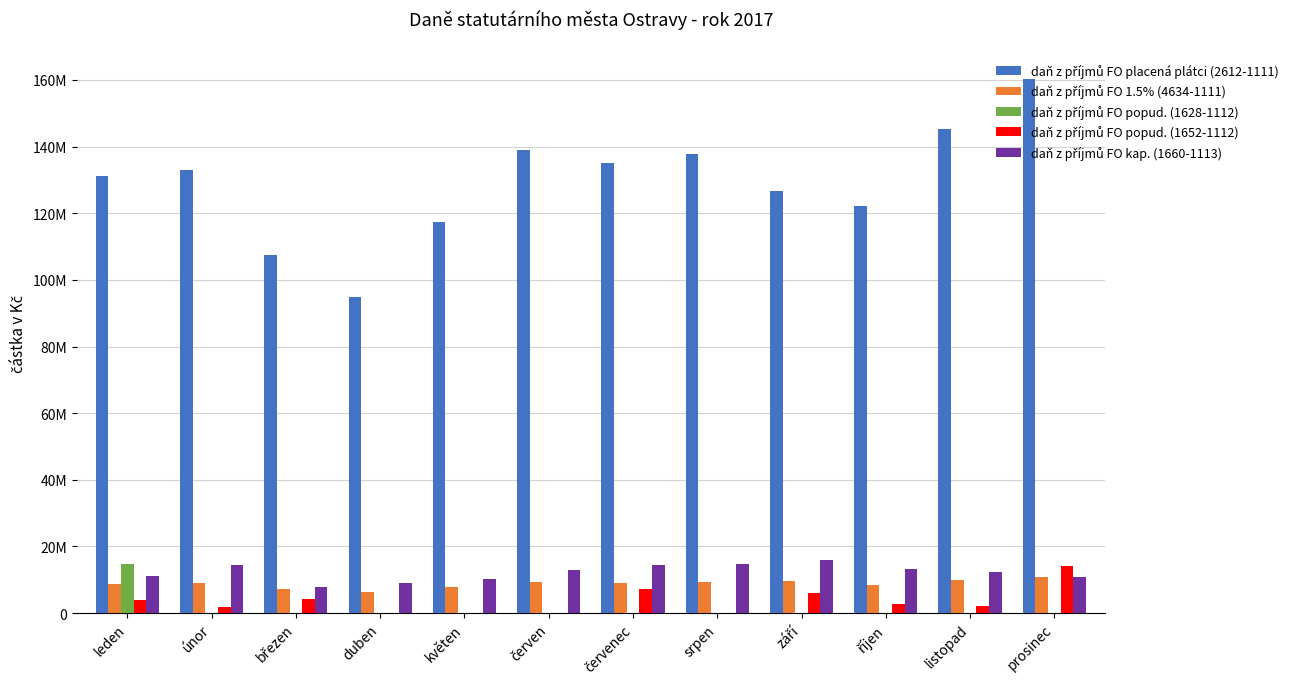

The daň z příjmů FO popud. (1652-1112) series shows 0.0 at duben. True or false?

True